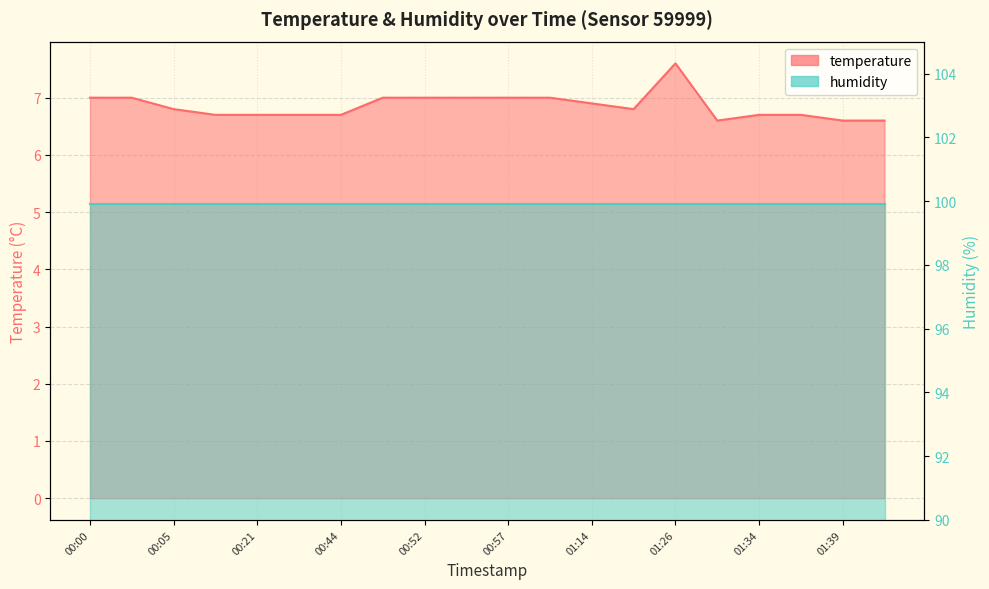

List the labels in order of value, largest first.

01:26, 00:00, 00:02, 00:49, 00:52, 00:55, 00:57, 01:03, 01:14, 00:05, 01:16, 00:18, 00:21, 00:37, 00:44, 01:34, 01:36, 01:31, 01:39, 01:44